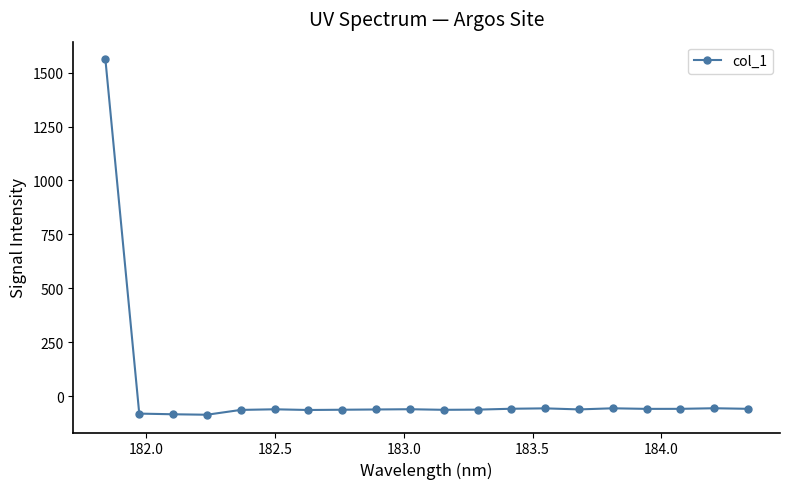

True or false: there are more than 2 points higher than both neighbors.

True